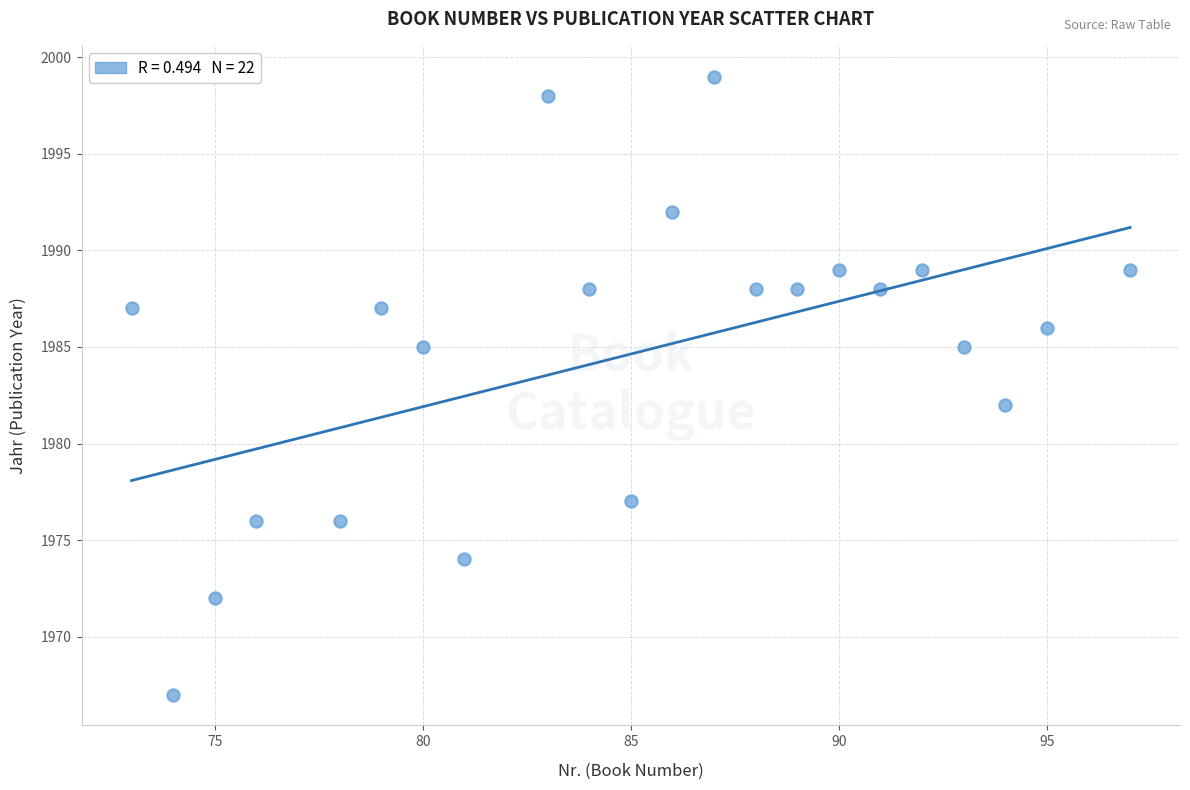

What Y value in the scatter plot is closest to 1983?

1982